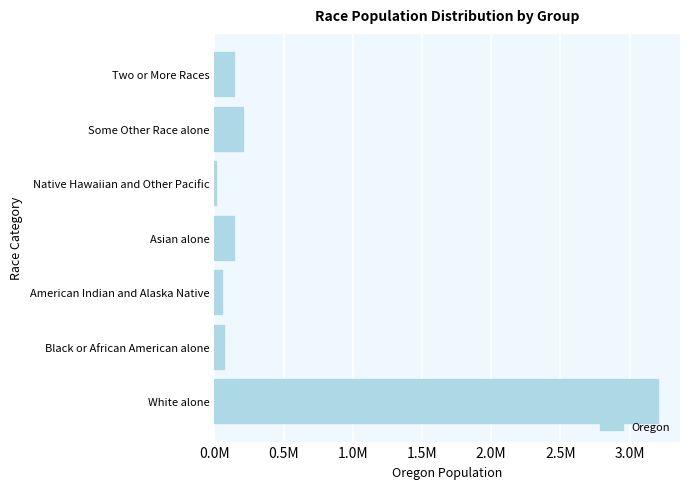

Are the bars horizontal?

Yes